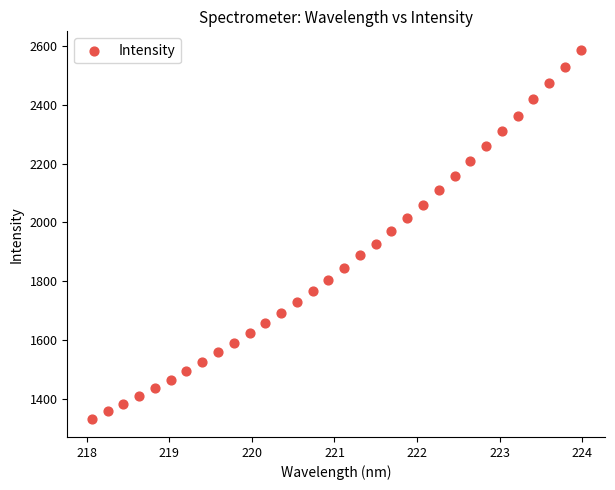

What is the range of Y values (max minus min)?

1253.8